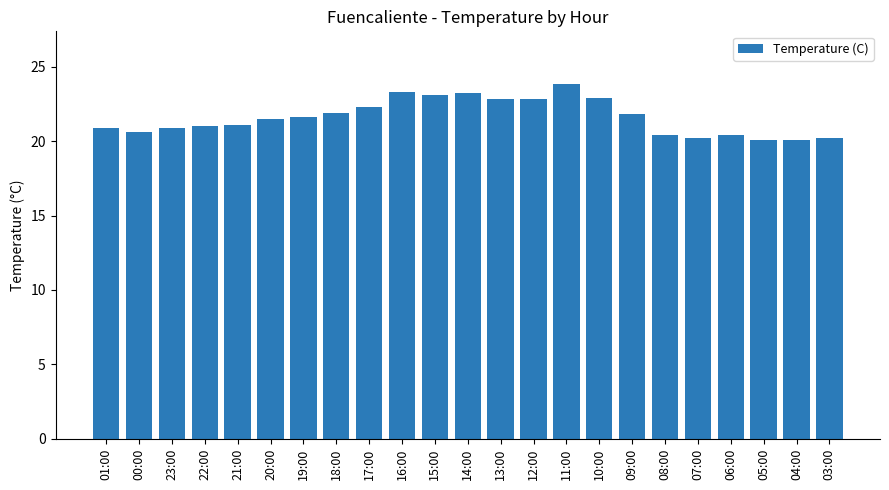

What is the sum of the values at 11:00 and 12:00?

46.6